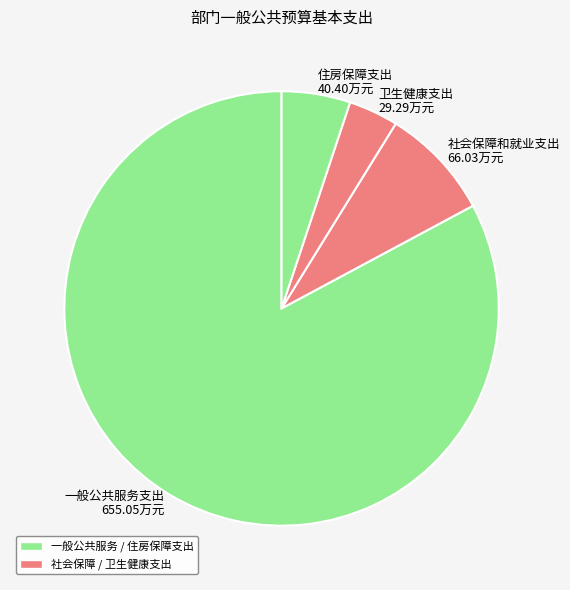

Does 一般公共服务支出 account for over 50% of the chart?

Yes